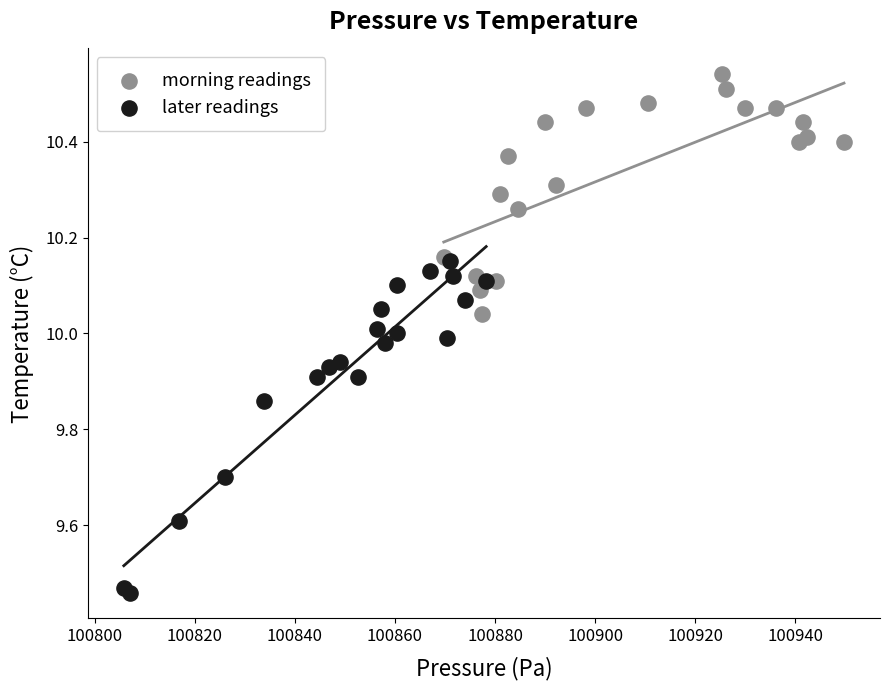

Which series has the widest spread of Y values?

later readings